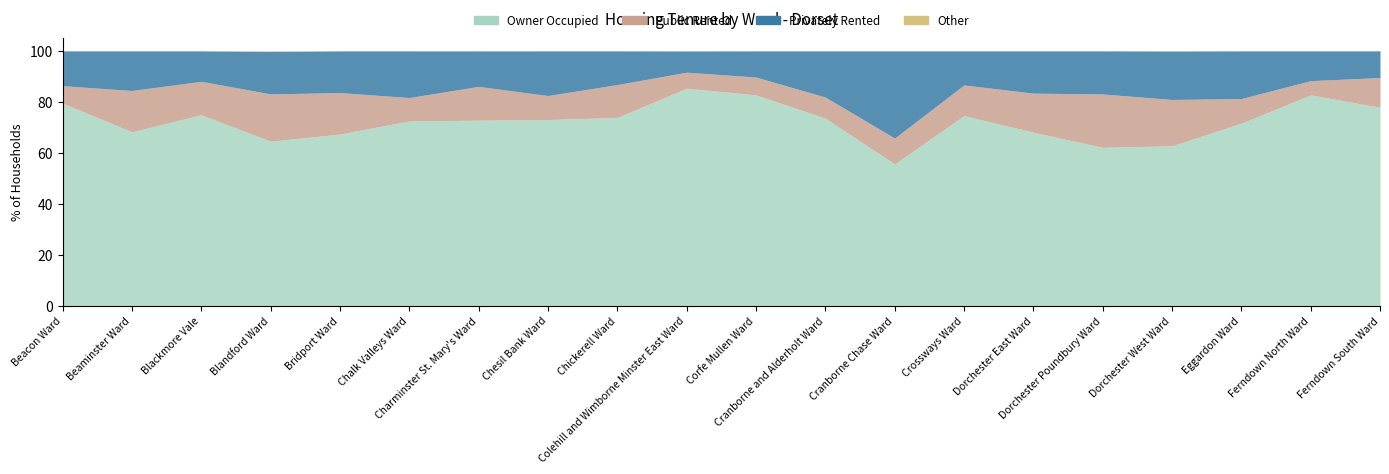

True or false: Owner Occupied and Other cross at least once.

False